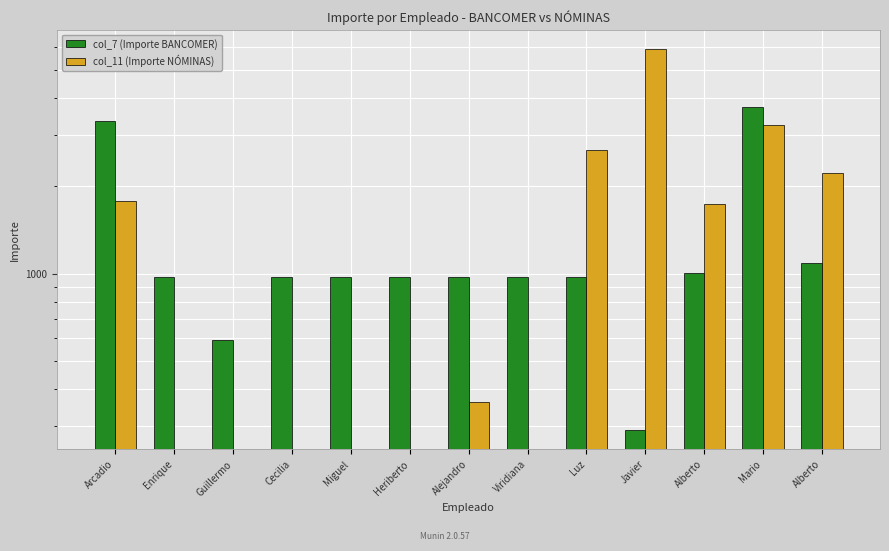

What is the label of the 1st bar from the left?

Arcadio